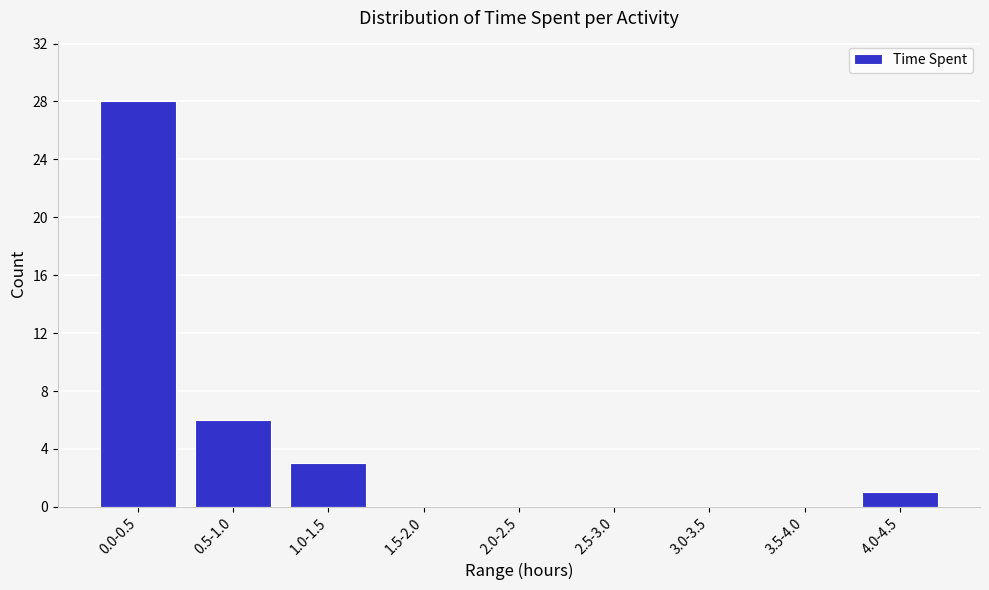

Reading left to right, extract all data points from this chart.

0.0-0.5=28	0.5-1.0=6	1.0-1.5=3	1.5-2.0=0	2.0-2.5=0	2.5-3.0=0	3.0-3.5=0	3.5-4.0=0	4.0-4.5=1